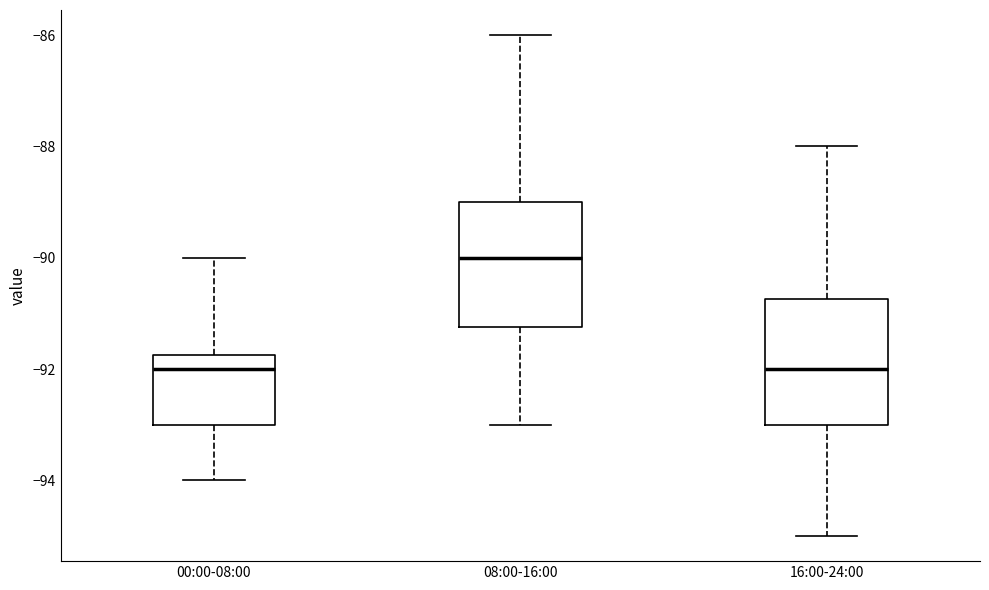

Which box has the highest median line?

08:00-16:00